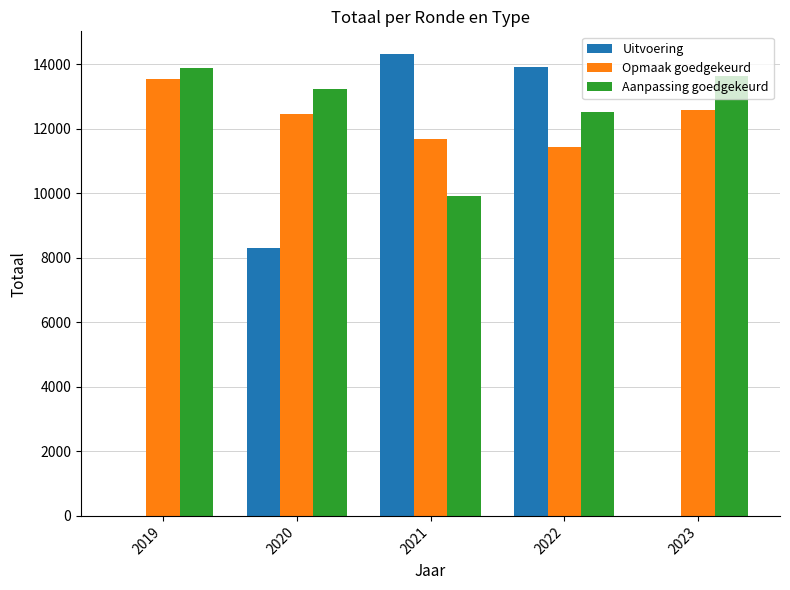

What is the sum of all Aanpassing goedgekeurd values?

63158